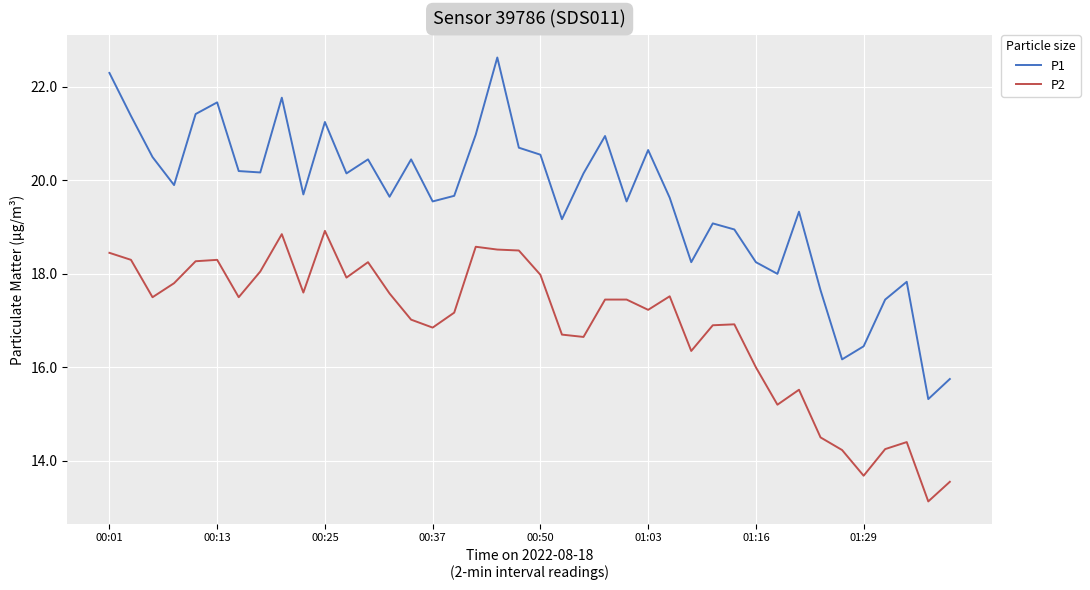

Which series has the largest range (max minus min)?

P1